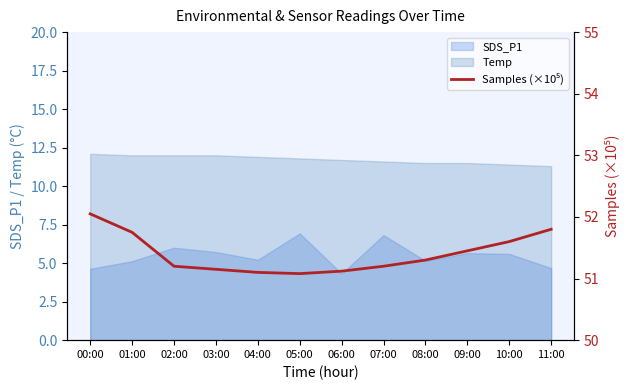

What position from the left is 01:00?

2